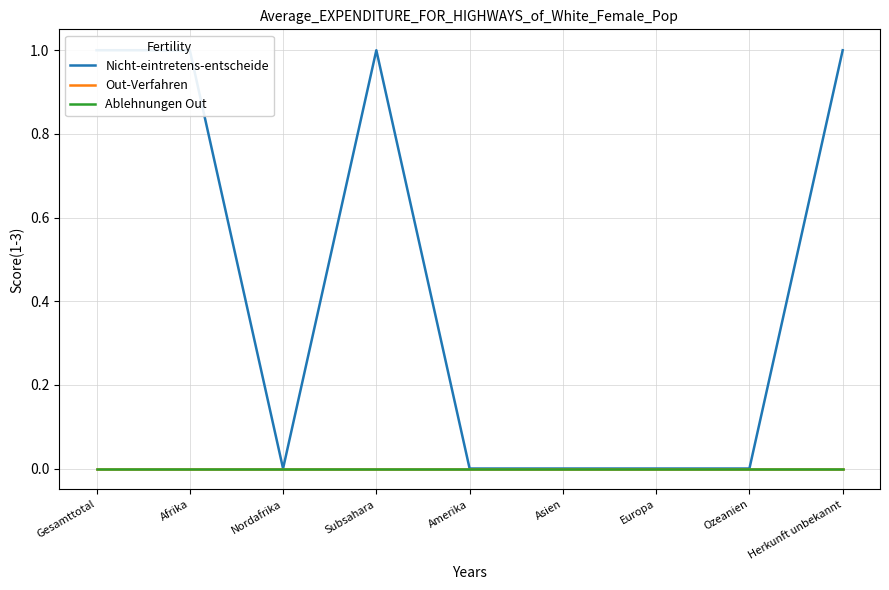

The value of Nicht-eintretens-entscheide at Afrika is 1. True or false?

True